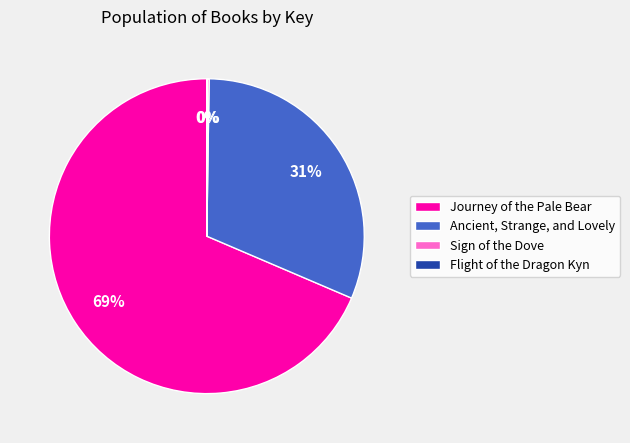

What is the largest slice in the pie chart?

Journey of the Pale Bear